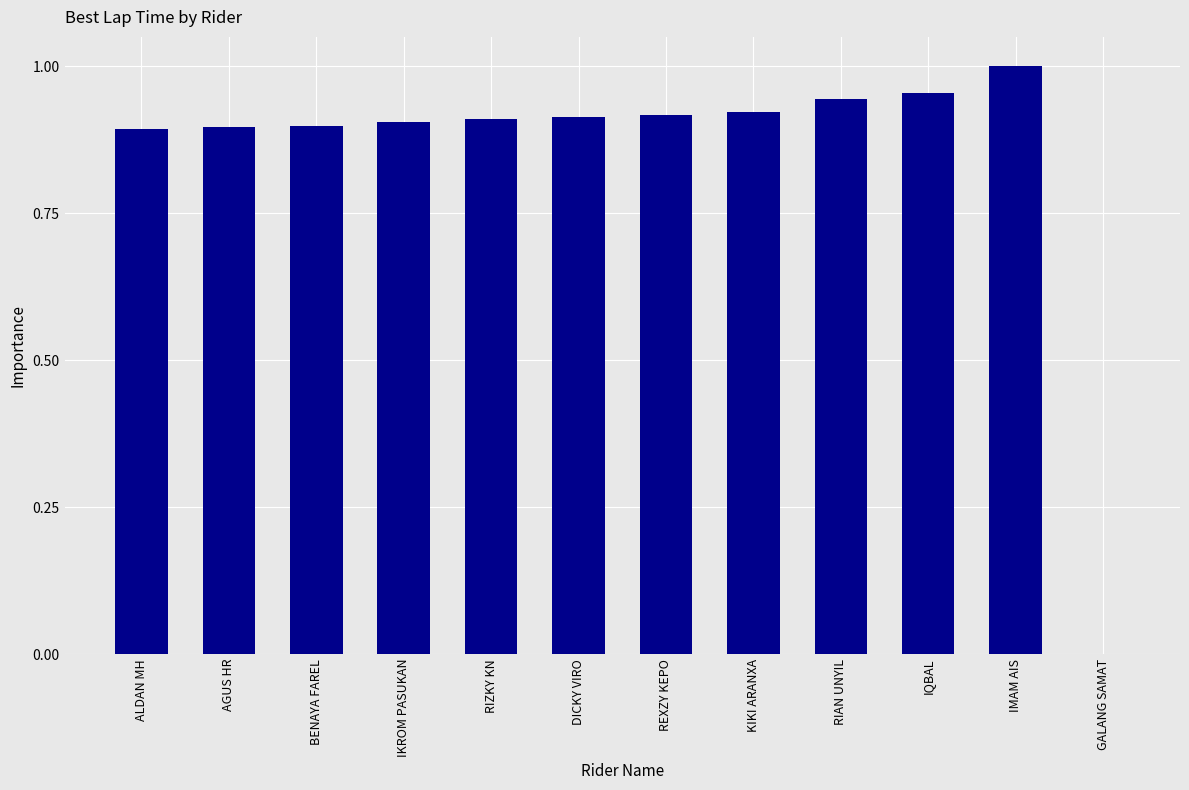

Count the number of values greater than 0.

11